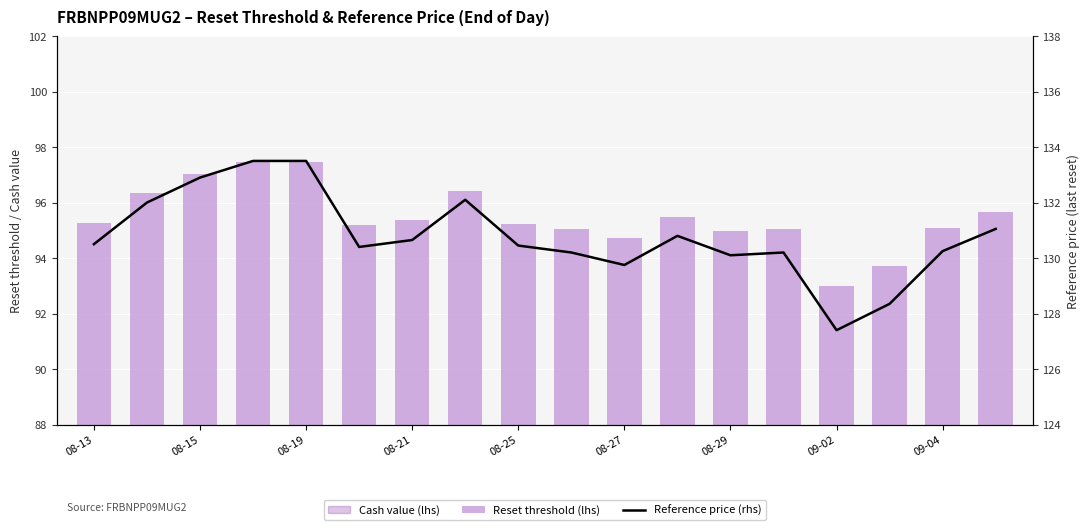

What is the sum of all Reference price (rhs) values?

2354.1